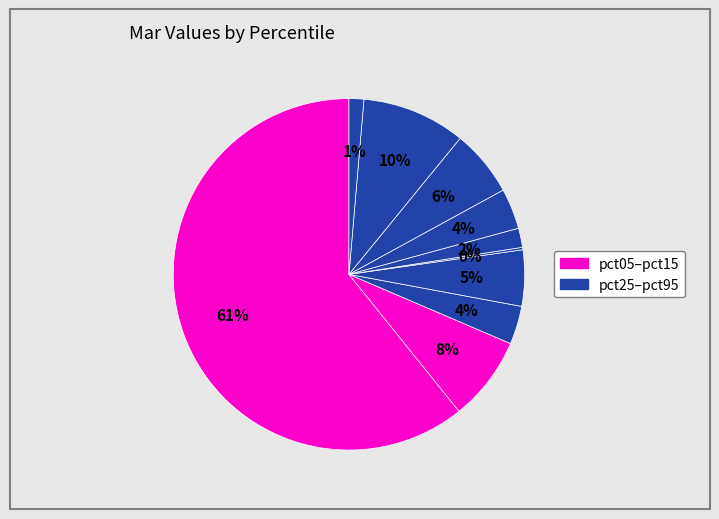

How many segments does this pie chart have?

10